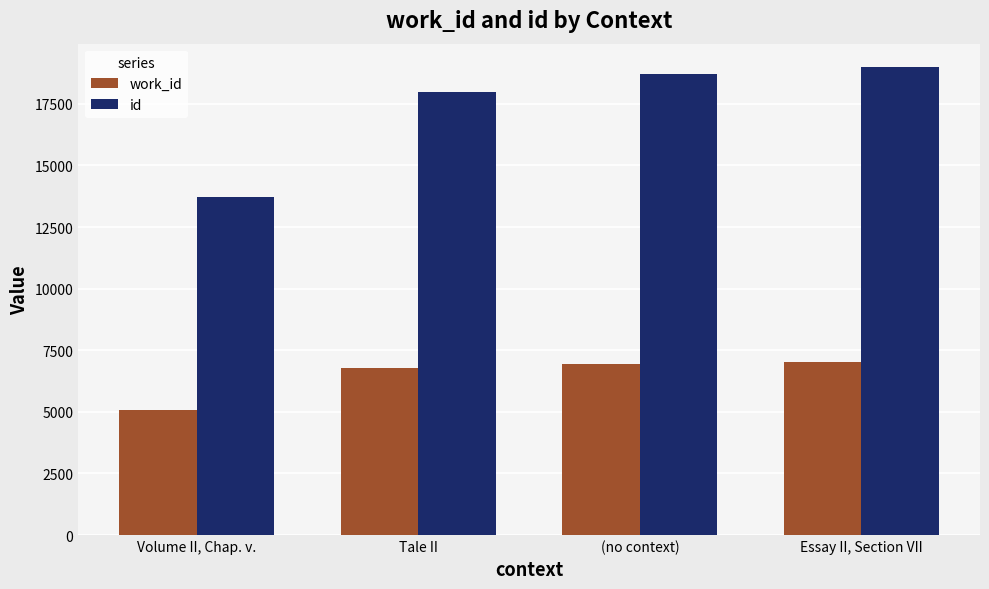

List the labels in order of work_id value, smallest first.

Volume II, Chap. v., Tale II, (no context), Essay II, Section VII